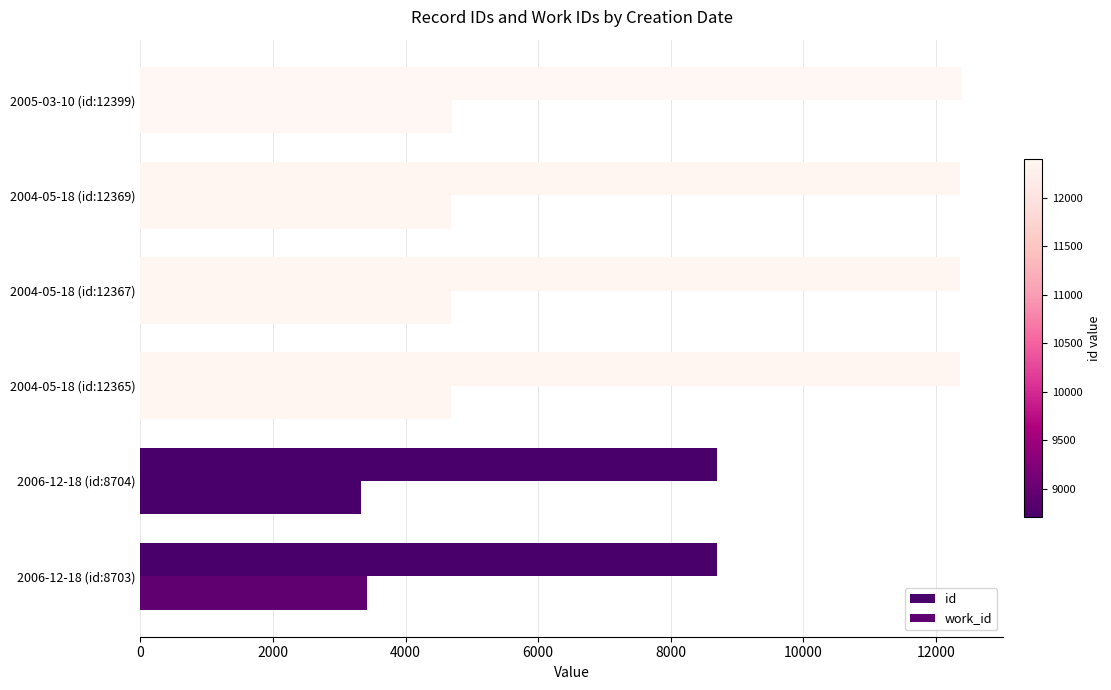

What is the maximum value shown in the chart?

12399